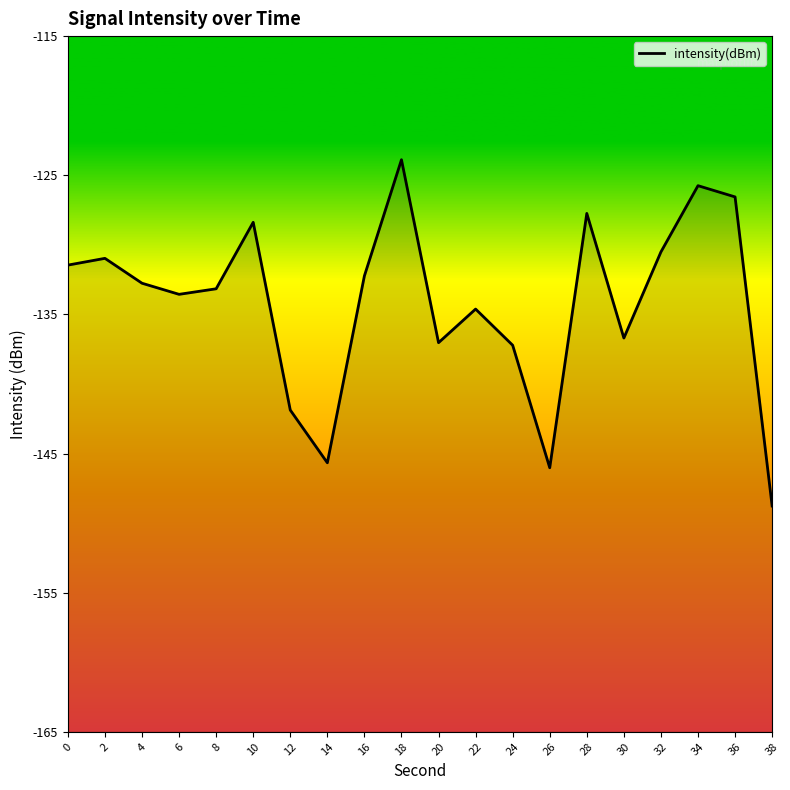

What is the value of the 5th point from the left?

-133.2